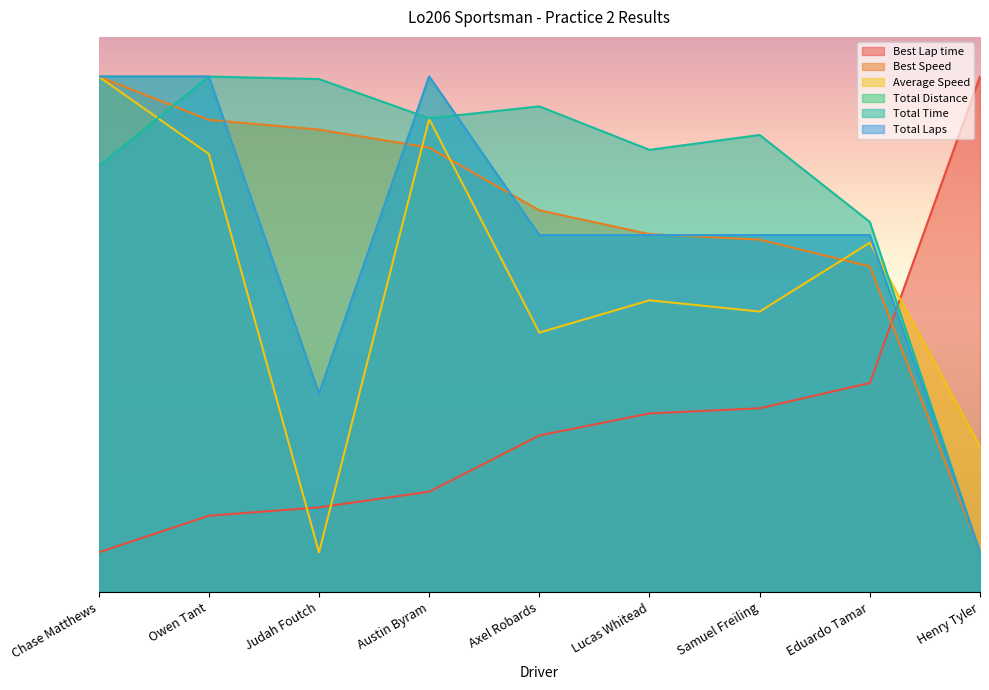

Is the value of Average Speed at Eduardo Tamar greater than the value of Total Laps at Samuel Freiling?

No